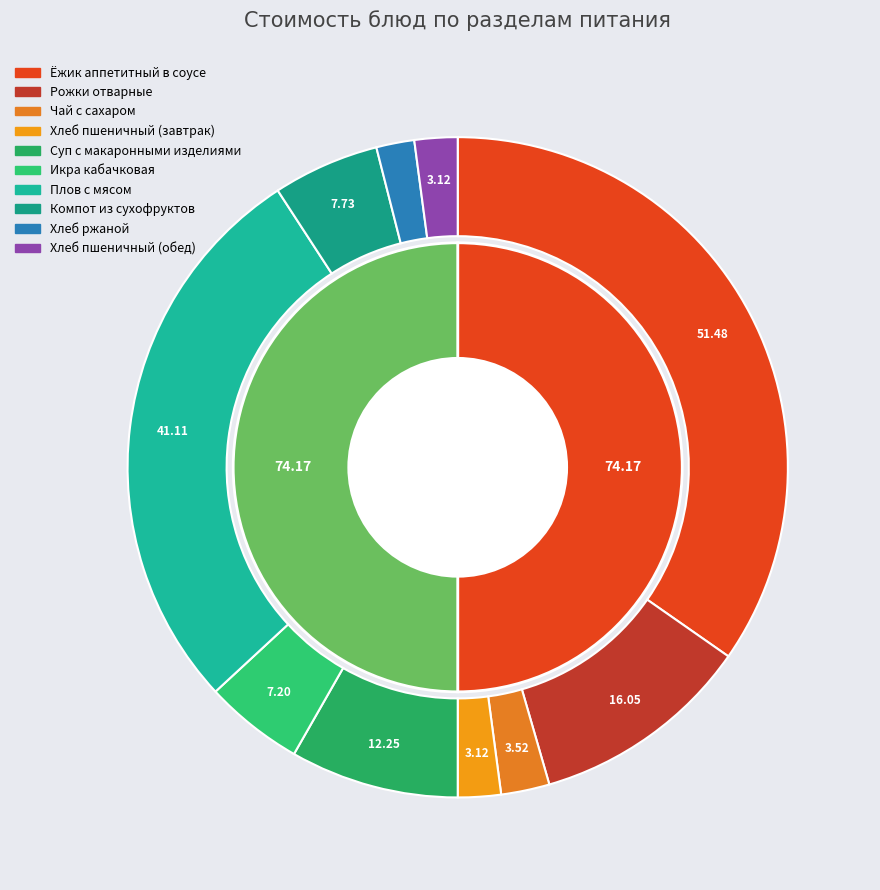

To the nearest percent, what is the average slice percentage?

10%